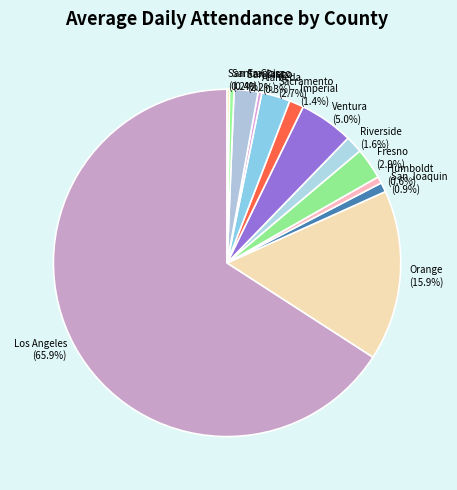

Which category has the biggest portion of the pie?

Los Angeles